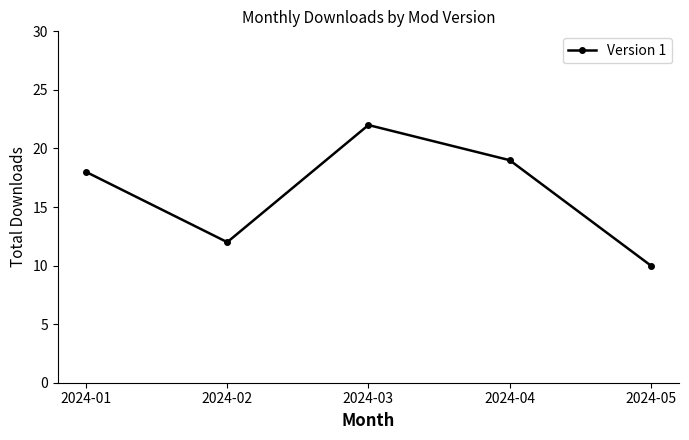

At which label is the value closest to 16?

2024-01